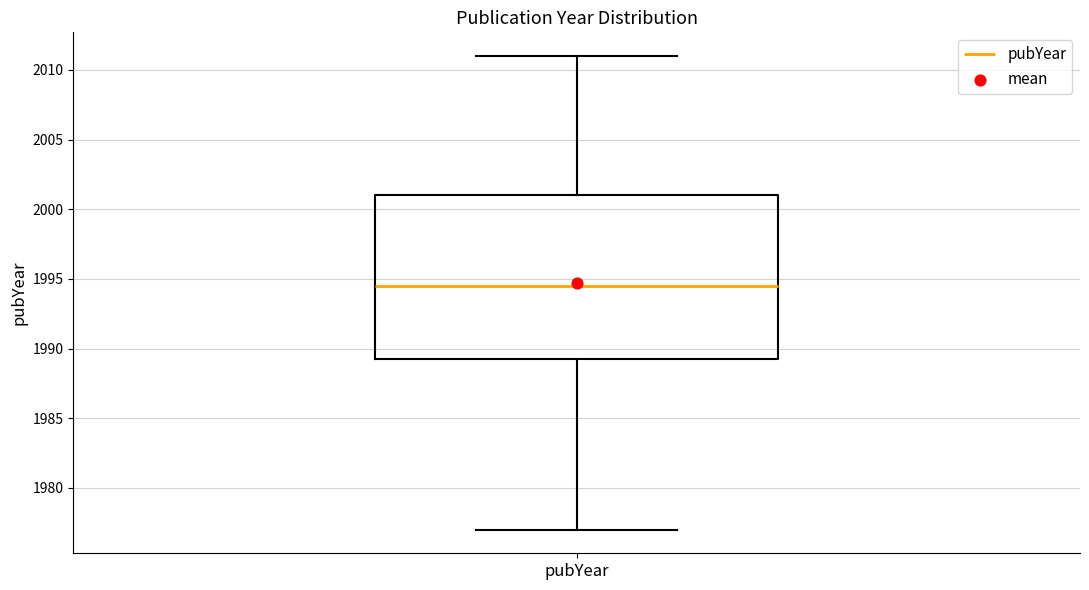

Transcribe this box plot: give where the median line is, the range the box spans, and where the two whiskers end, as read against the y-axis. The values are not printed on the chart, so give them approximately, as read against the axis.

median 1994.5, box 1989.5 to 2001.0, whiskers 1977.0 to 2011.0